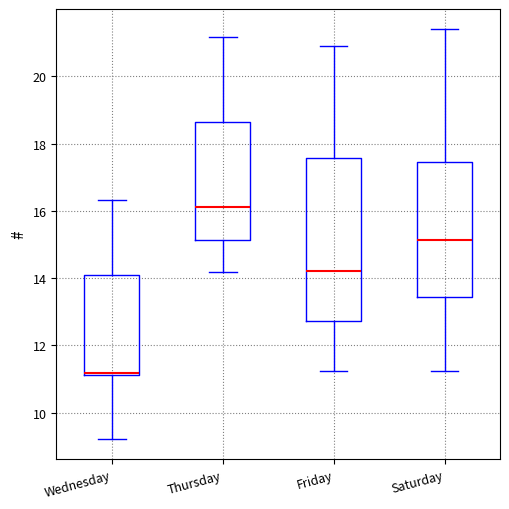

Which box is the tallest, from its lower edge to its upper edge?

Friday